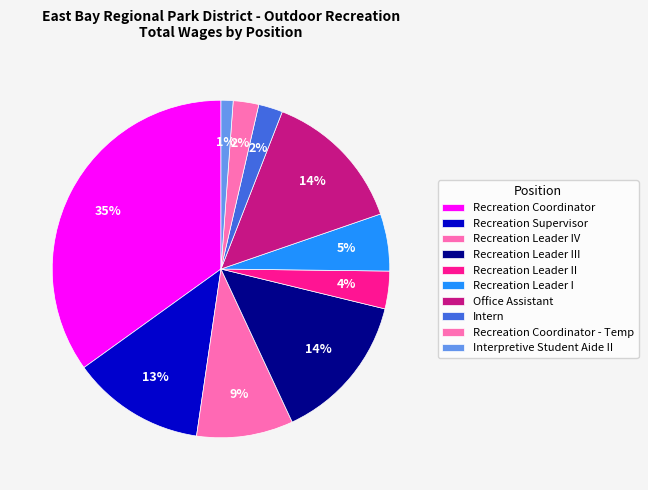

Is it true that Recreation Coordinator - Temp is 2% of the pie?

True